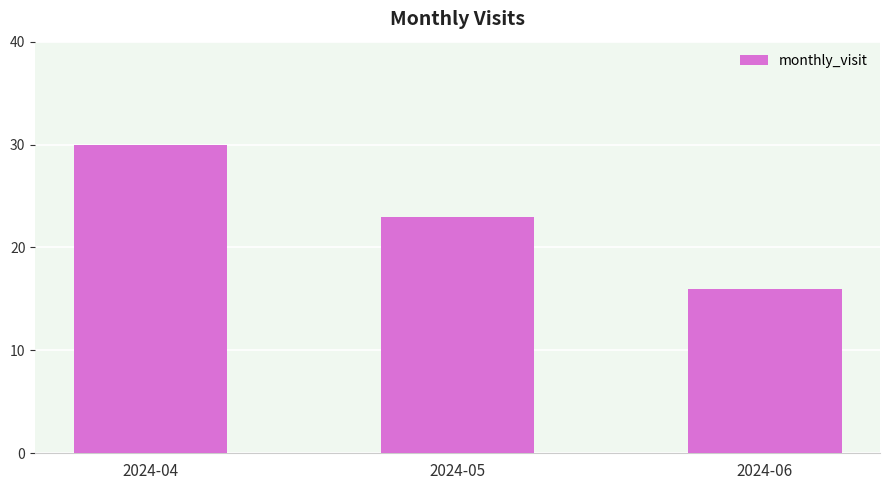

What is the ratio of the value at 2024-04 to the value at 2024-05?

1.3